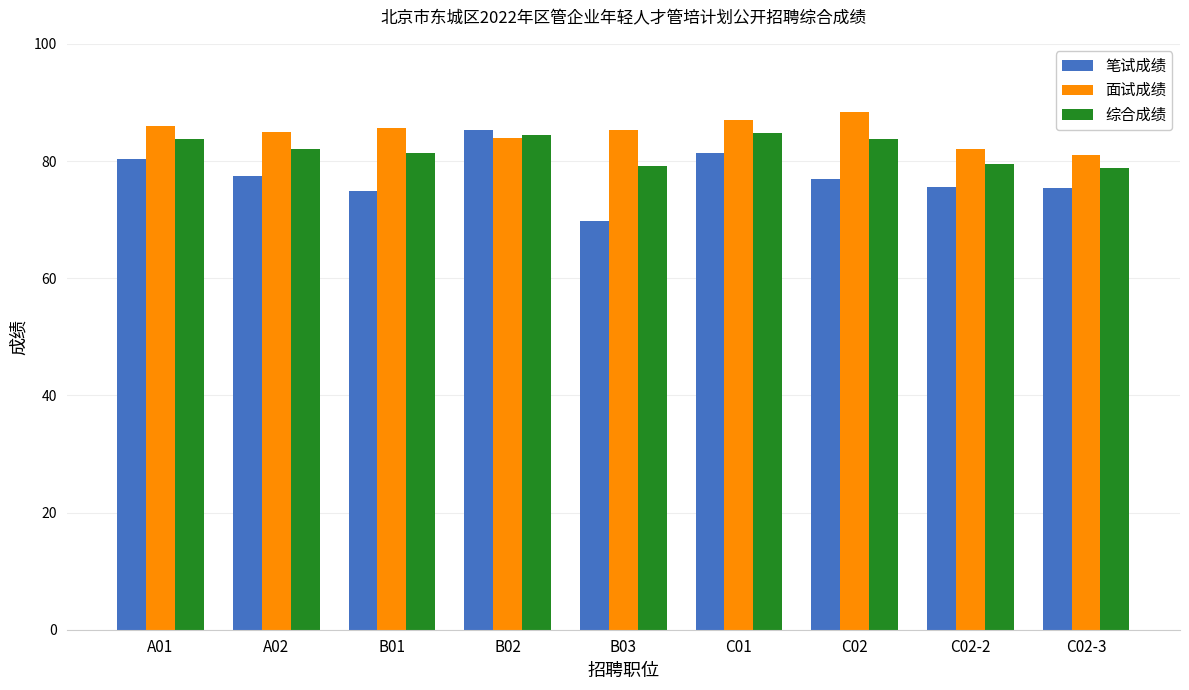

Read the 面试成绩 value at A01.

86.0